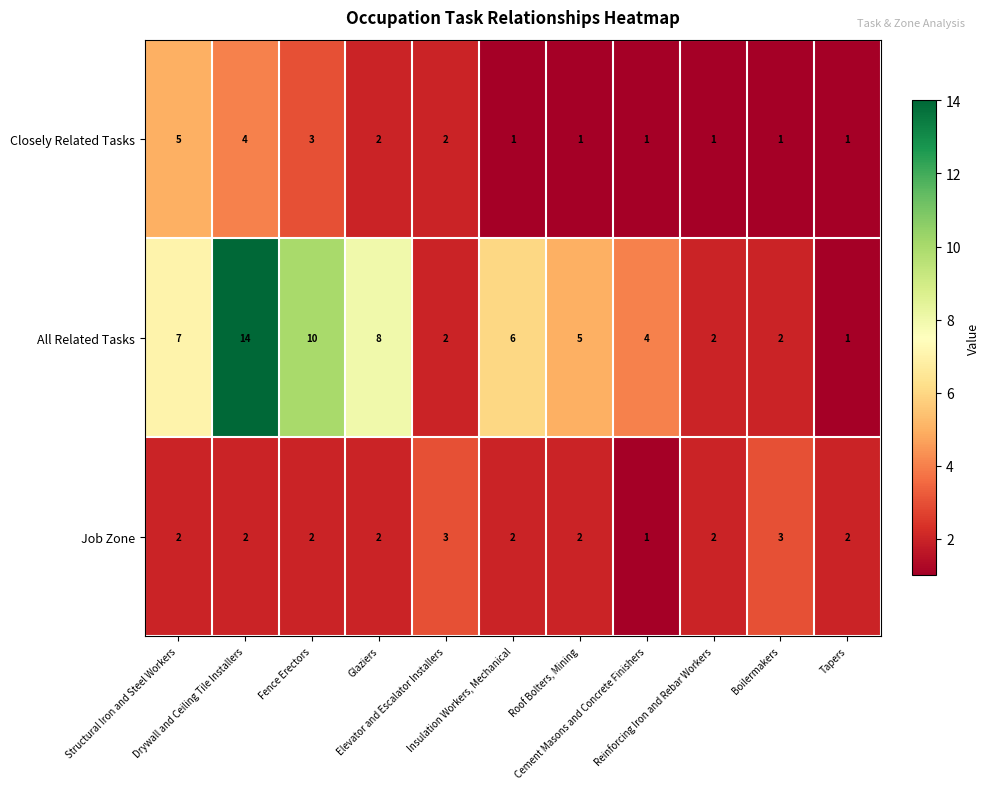

Rank the series by their maximum value, from lowest to highest.

Job Zone, Closely Related Tasks, All Related Tasks